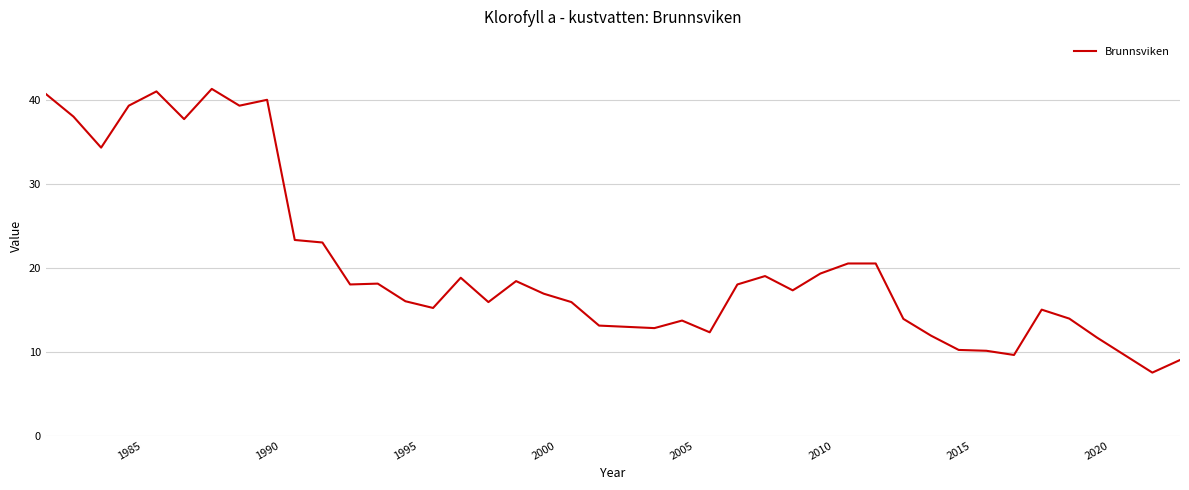

What is the difference between the maximum and minimum values?

33.8